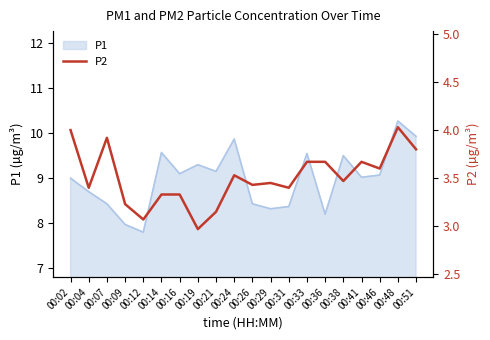

The P1 series shows 8.4 at 00:07. True or false?

True